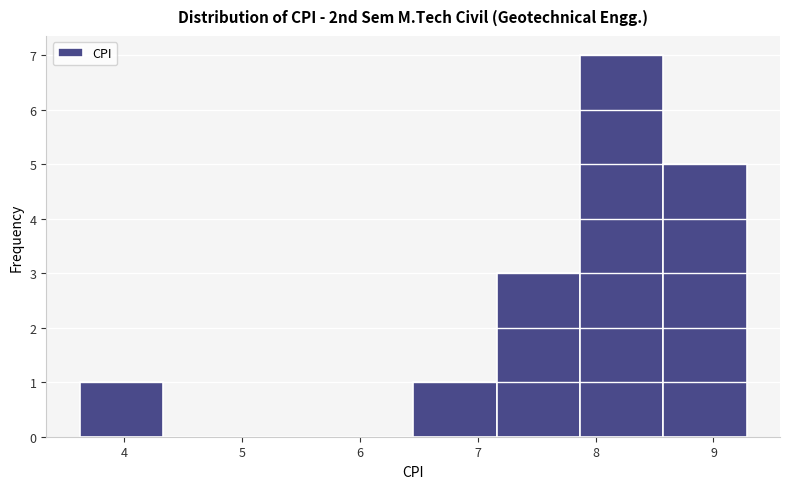

Over which range of the x-axis is the bar tallest?

7.9 to 8.6